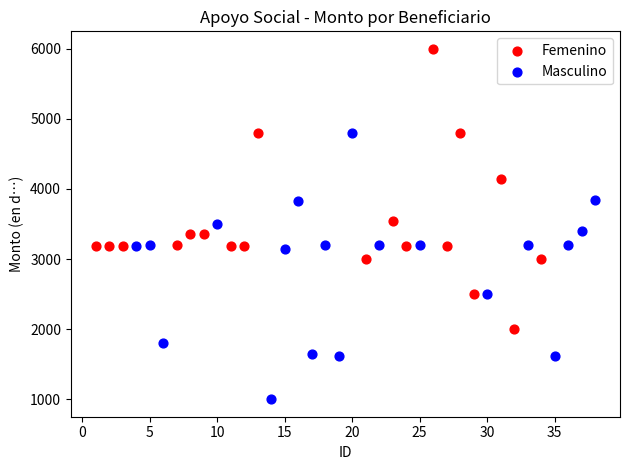

Which series contains the highest Y value?

Femenino